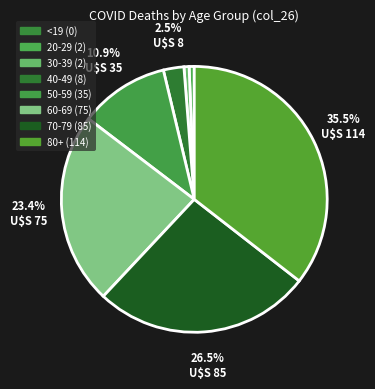

What portion of the pie excludes 60-69?

76.6%